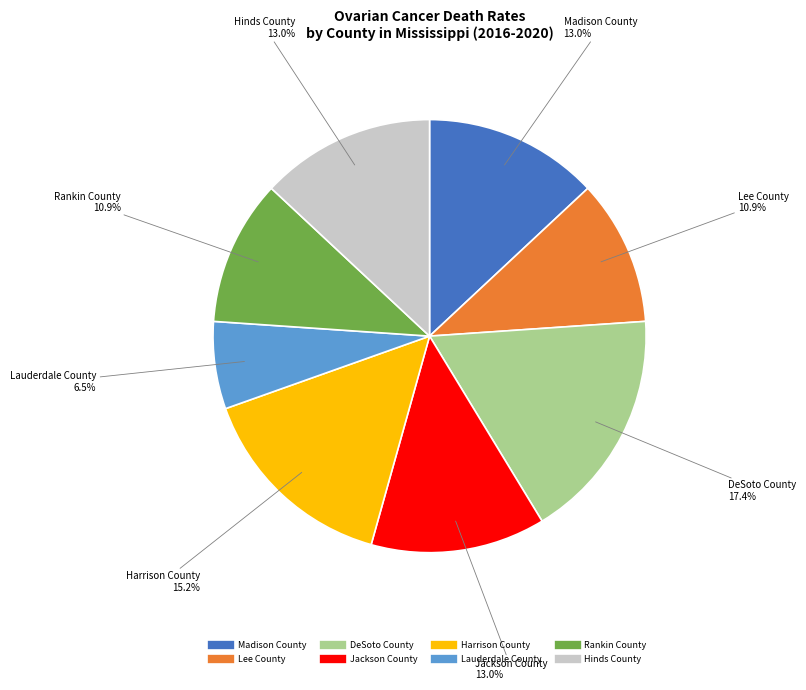

Is the sum of Lee County and Madison County greater than half?

No